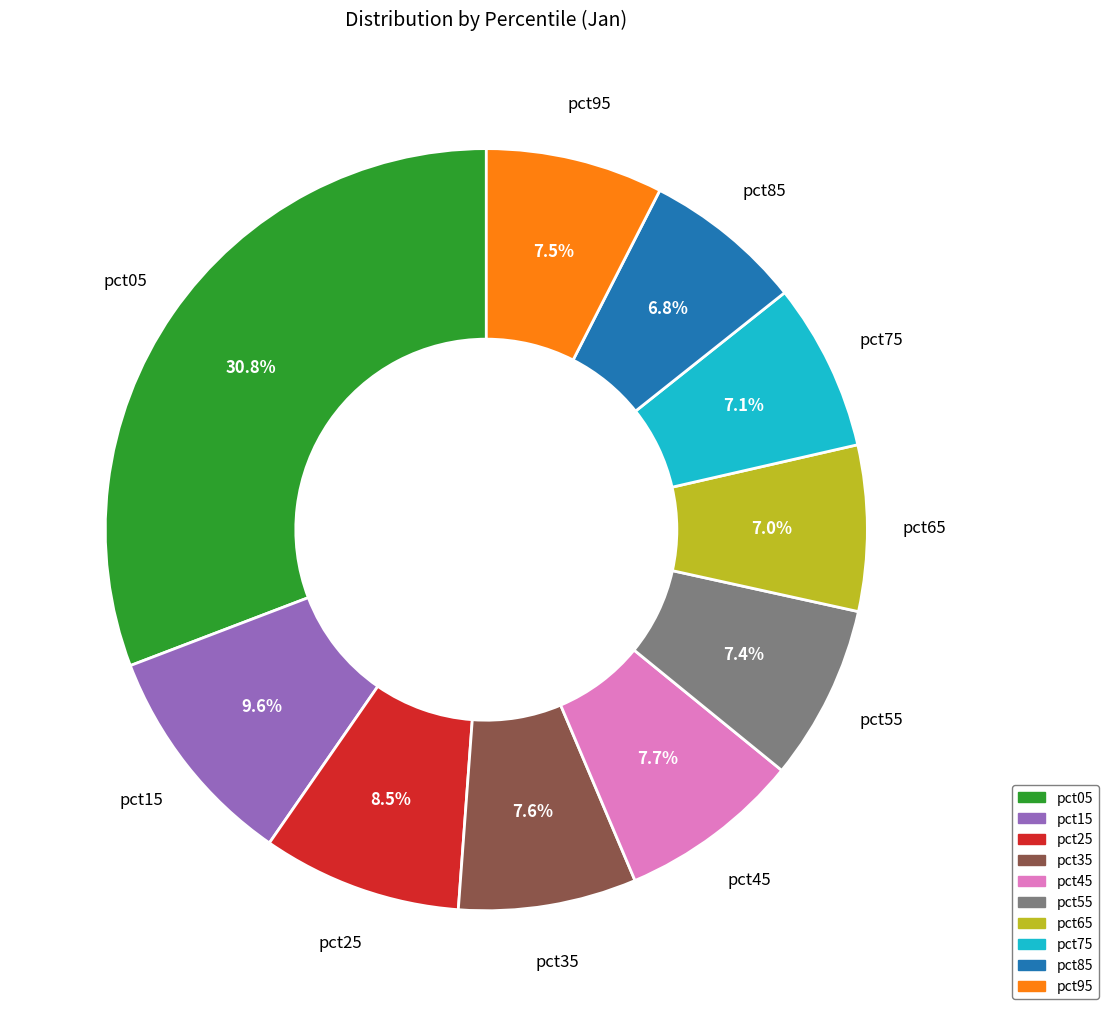

Is pct85 the majority of the pie?

No